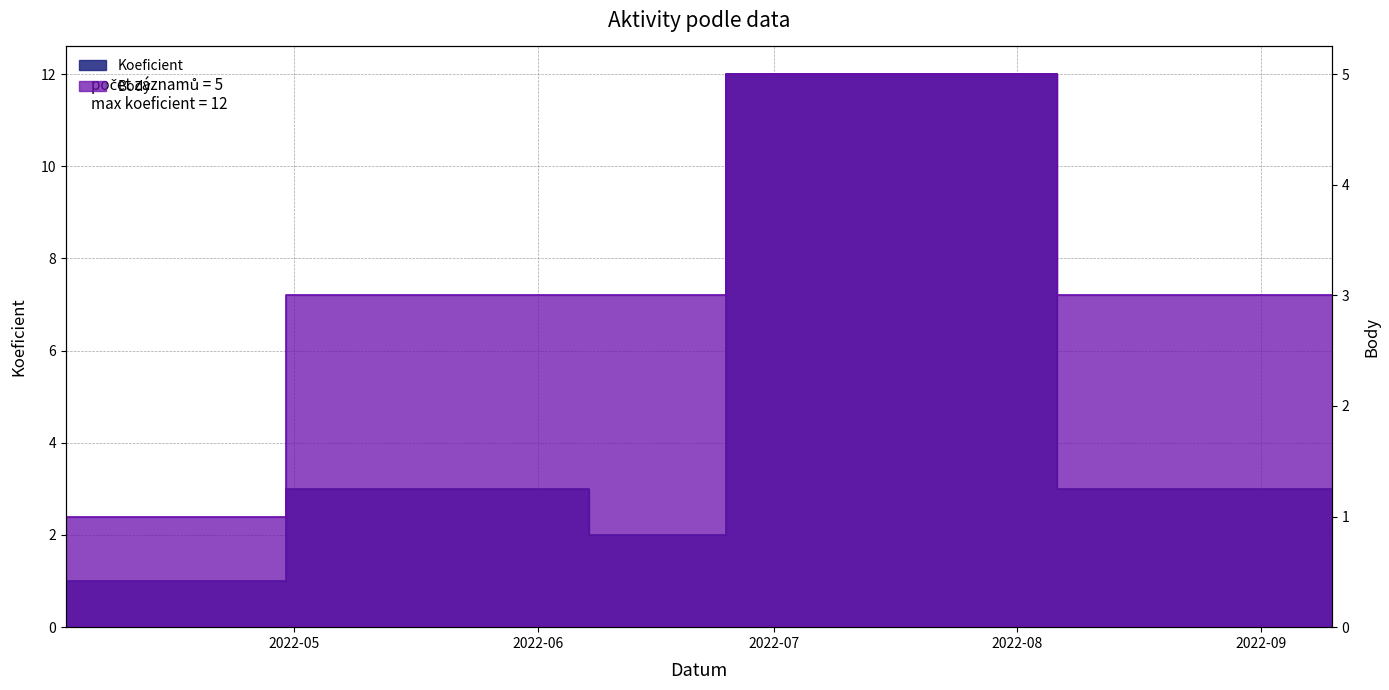

What are all the series names shown in the legend?

Koeficient, Body